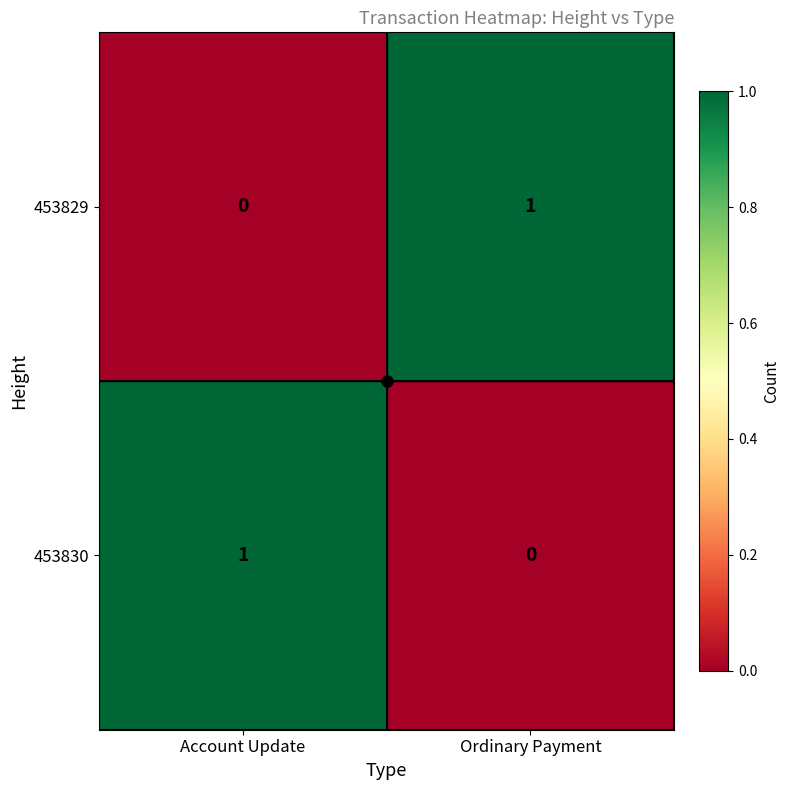

At which label does 453830 reach its minimum?

Ordinary Payment